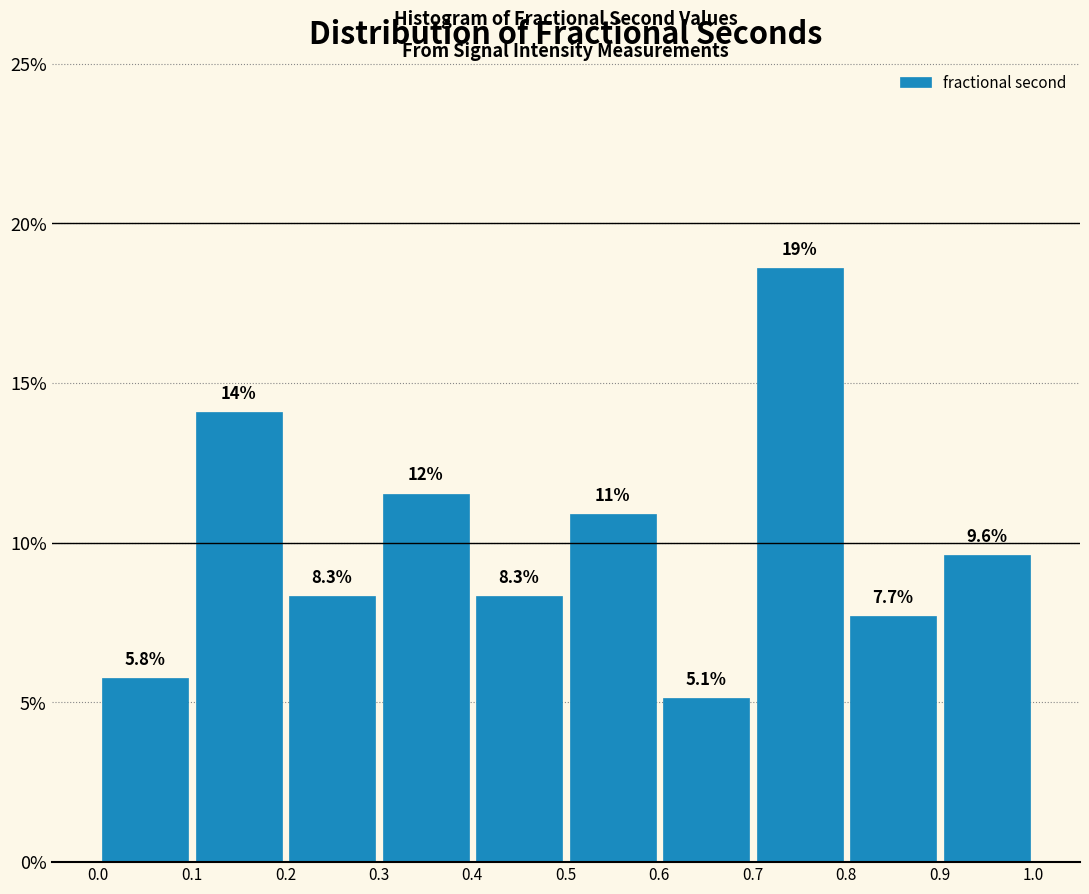

Over which range of the x-axis is the bar tallest?

0.7 to 0.8